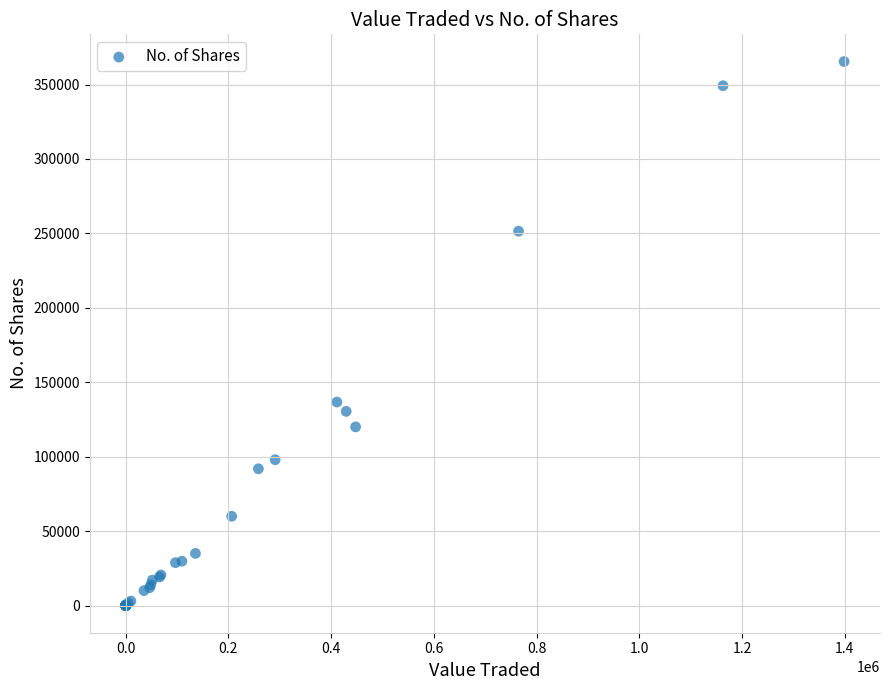

What Y value in the scatter plot is closest to 182728?

136700